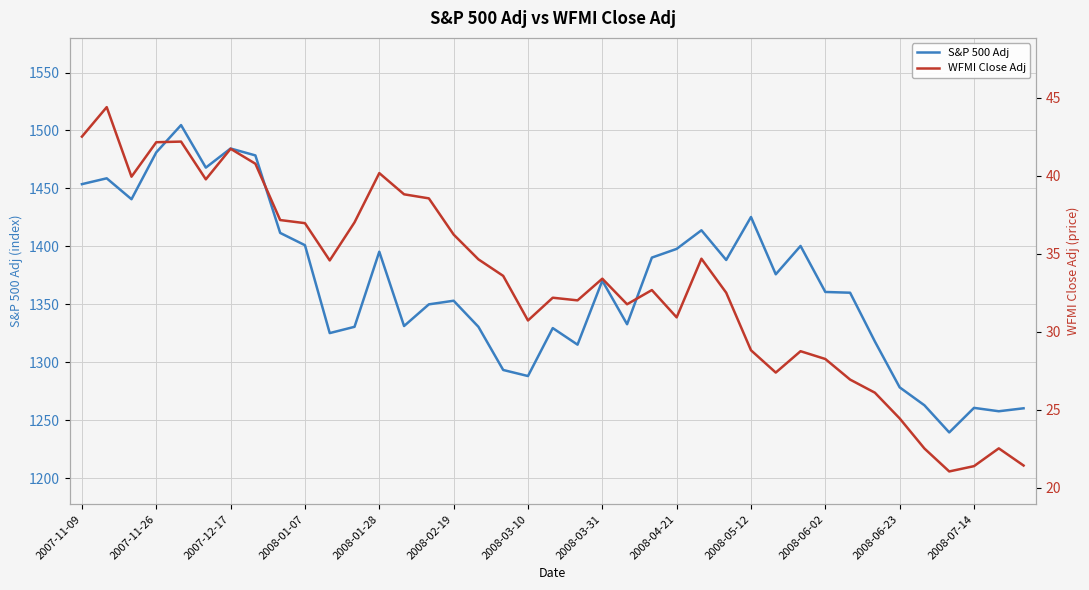

What is the difference between the WFMI Close Adj values at 16 and 13?

4.2